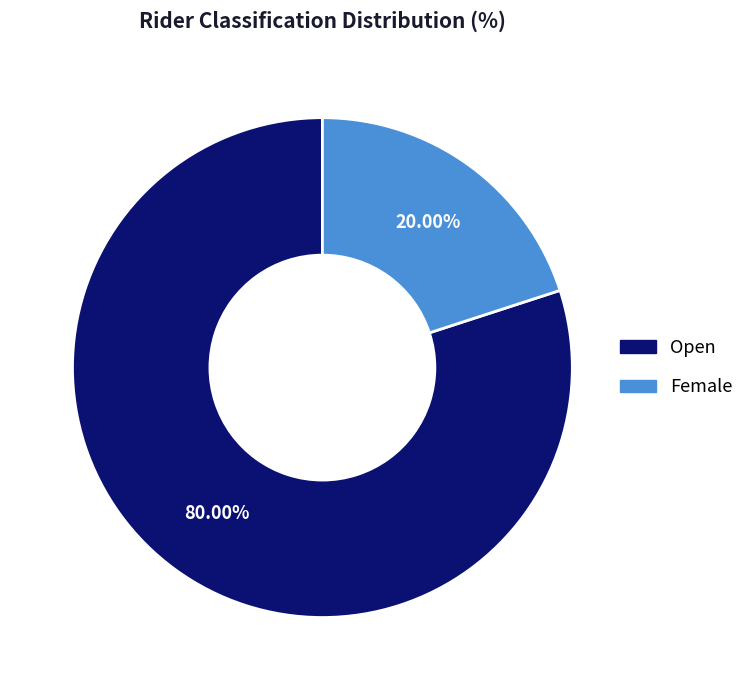

What is the ratio of the value at Open to the value at Female?

4.0